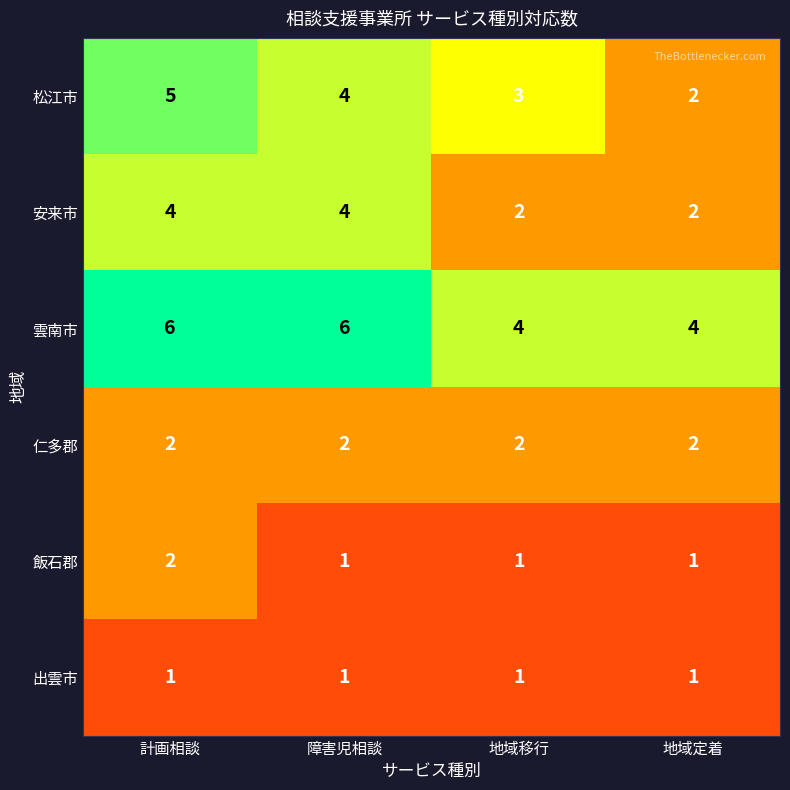

Which series has the widest spread of values?

松江市